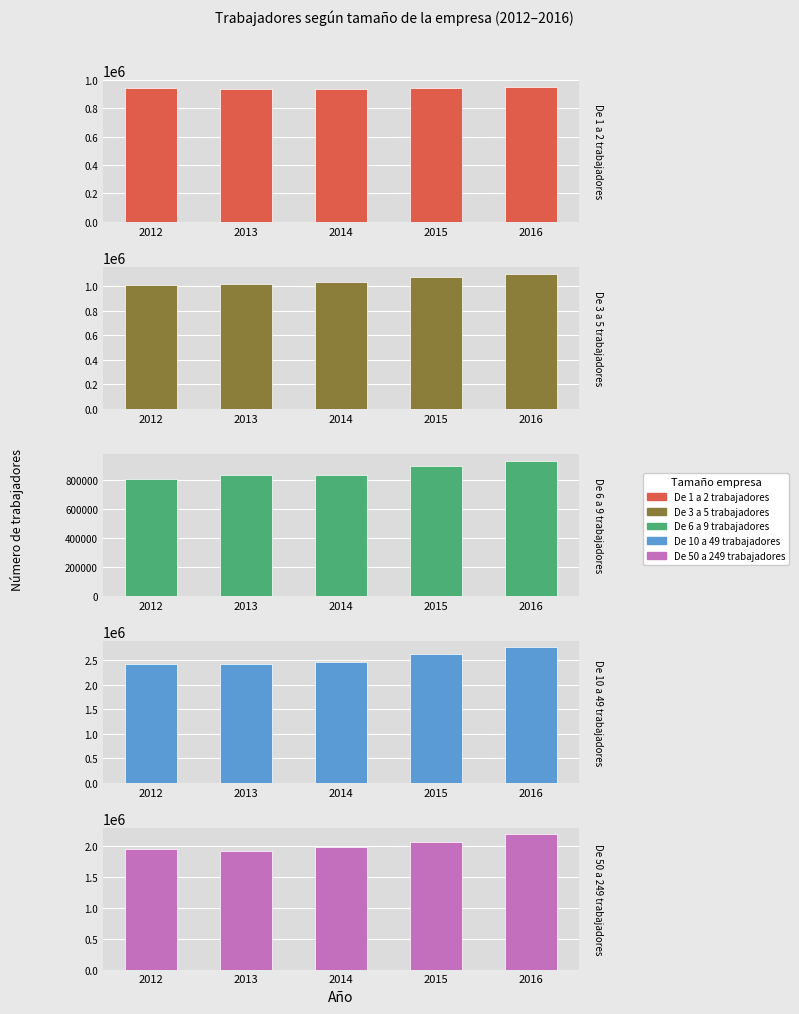

Reading right to left, extract all data points from this chart.

De 1 a 2 trabajadores: 953175	946458	939524	935943	944645
De 3 a 5 trabajadores: 1100857	1069491	1035010	1015888	1009770
De 6 a 9 trabajadores: 930998	895103	833359	832178	805784
De 10 a 49 trabajadores: 2765286	2630534	2468506	2428705	2431283
De 50 a 249 trabajadores: 2181042	2060848	1970779	1918149	1944971